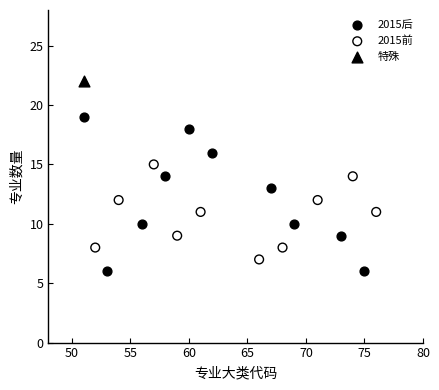

What are all the series names shown in the legend?

2015后, 2015前, 特殊